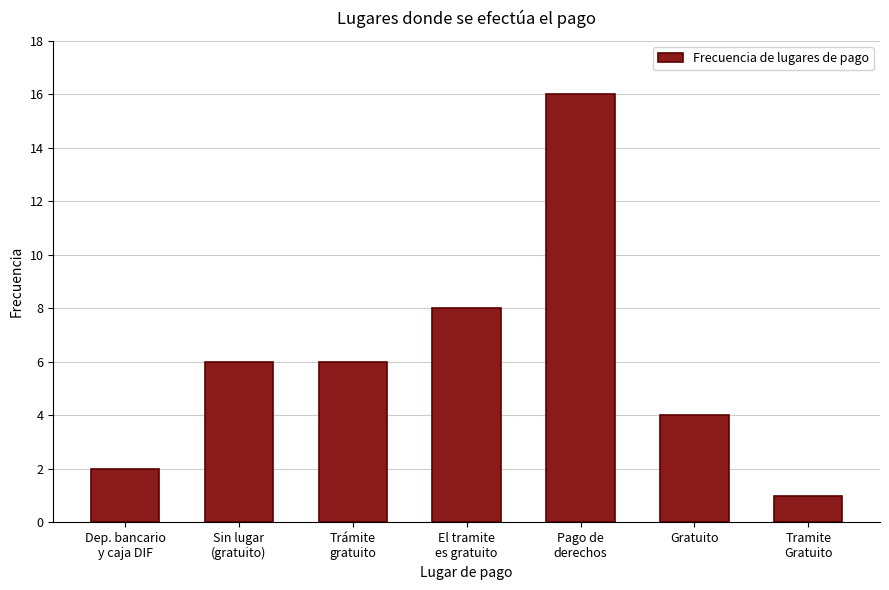

Reading left to right, extract all data points from this chart.

2	6	6	8	16	4	1